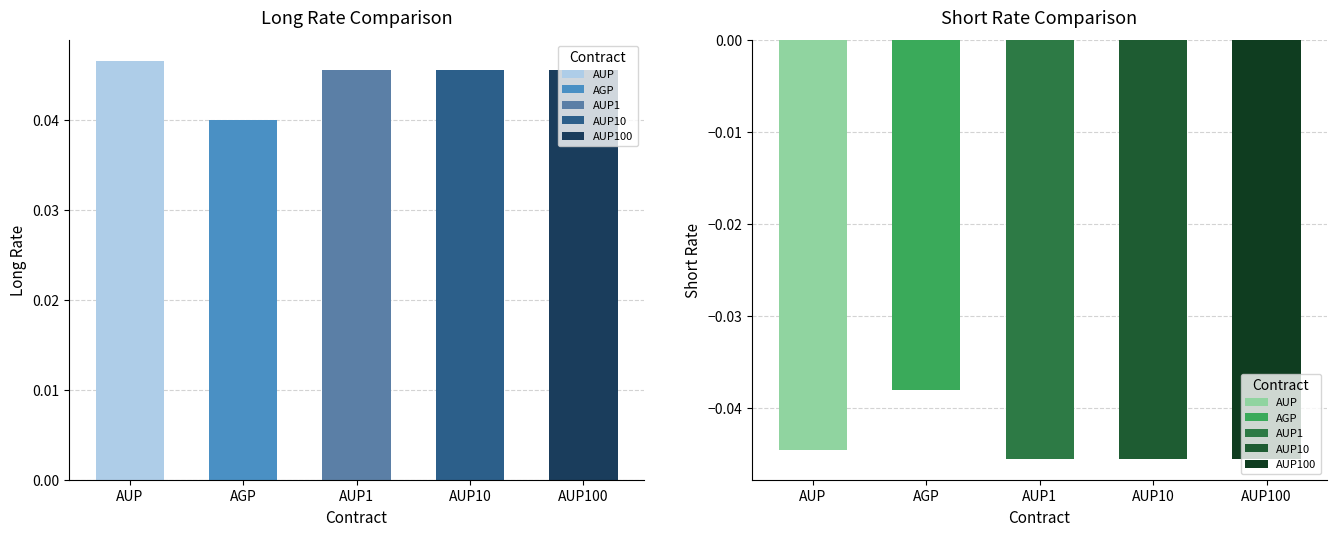

What is the sum of all Long Rate values?

0.2